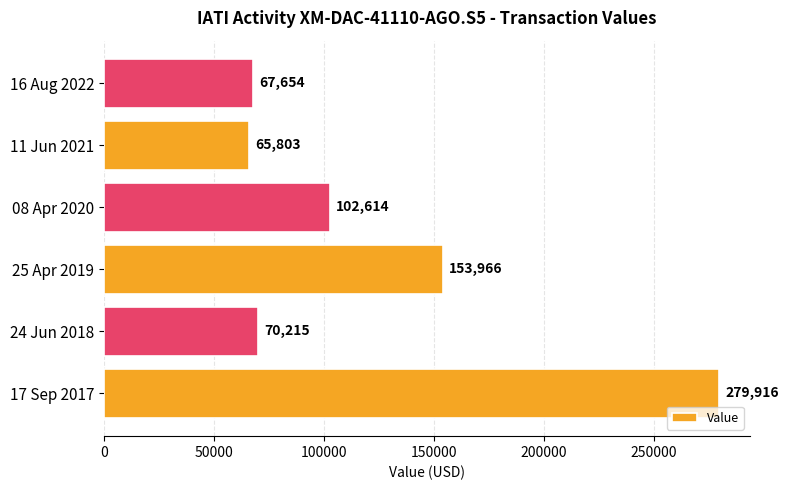

Reading bottom to top, list all the values displayed in this chart.

17 Sep 2017=279916	24 Jun 2018=70215	25 Apr 2019=153966	08 Apr 2020=102614	11 Jun 2021=65803	16 Aug 2022=67654